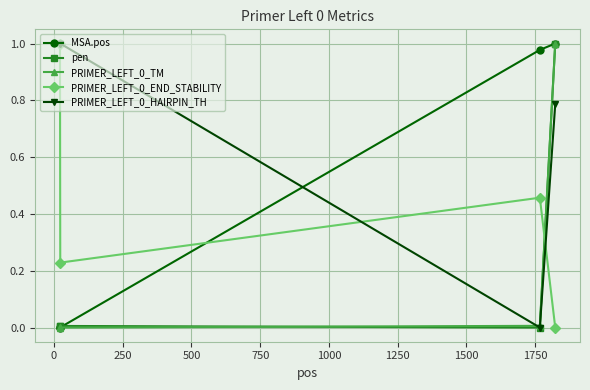

True or false: PRIMER_LEFT_0_HAIRPIN_TH and MSA.pos intersect in this chart.

True